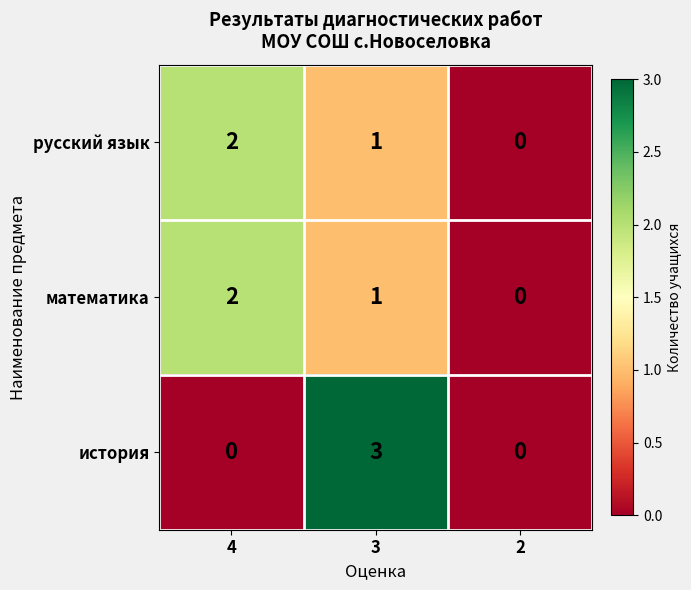

Is the value of русский язык at 3 greater than the value of история at 3?

No